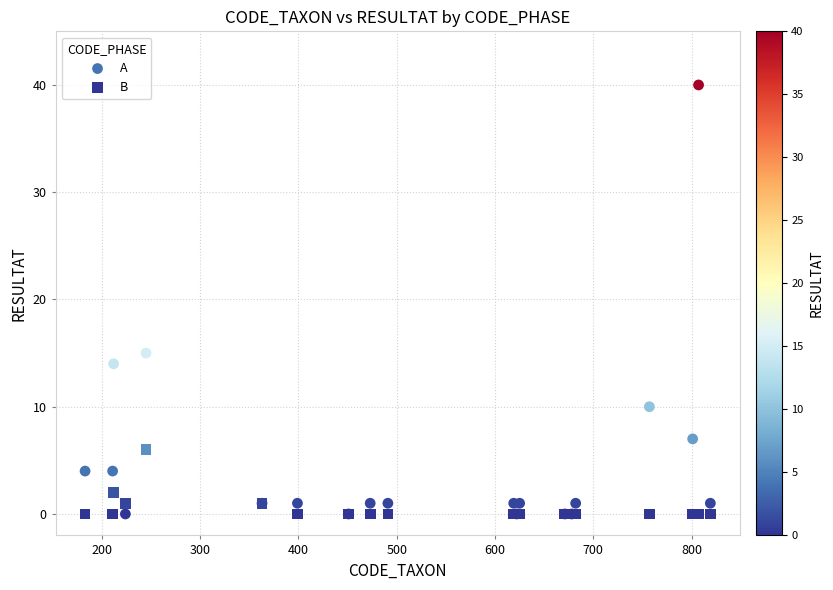

What is the X range (max minus min) for the scatter plot?

636